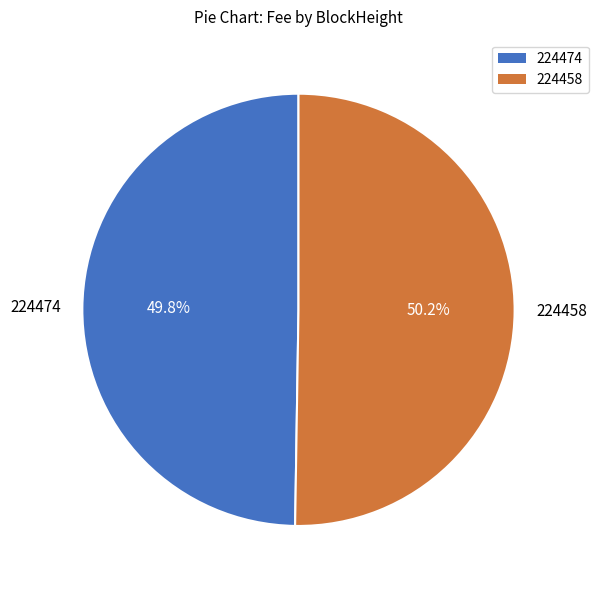

To the nearest percent, what percentage of the pie is 224458?

50%